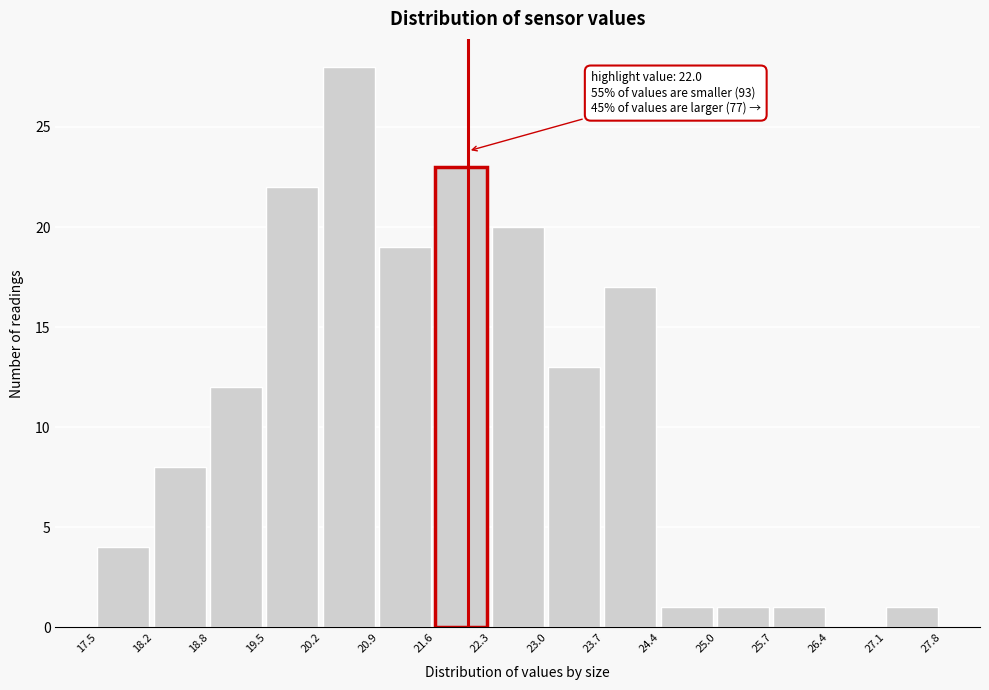

Over which range of the x-axis is the bar tallest?

20.2 to 20.9